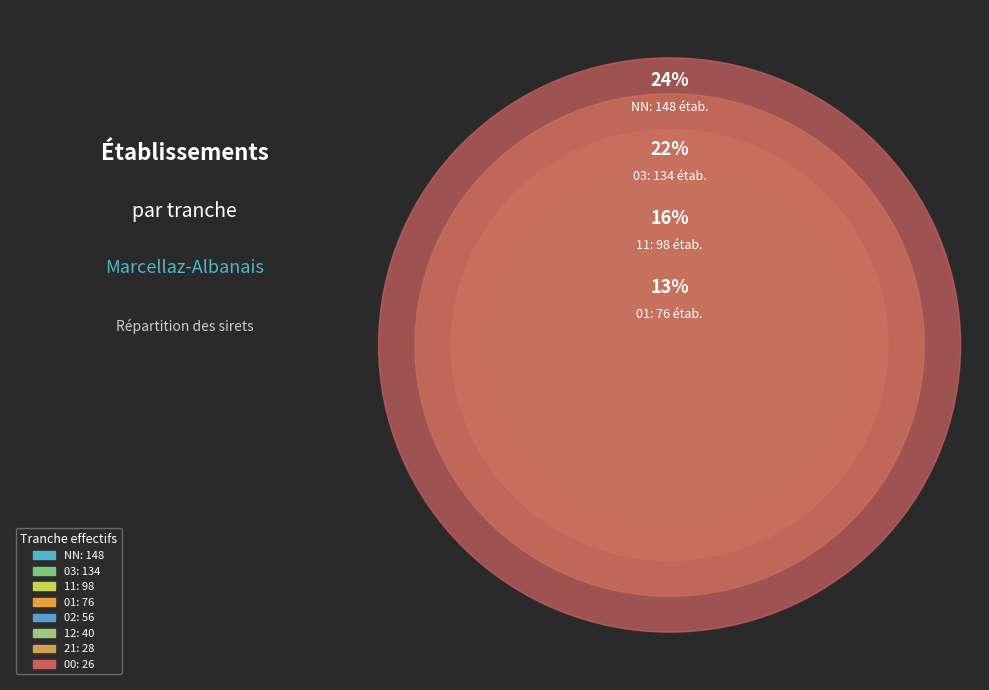

What percentage is the 12 slice, to the nearest percent?

7%